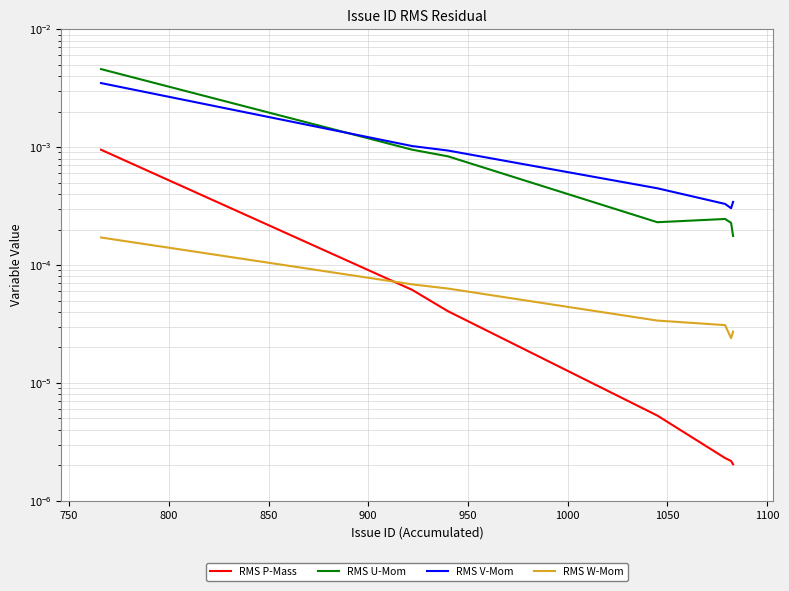

At which label is RMS P-Mass closest to 0?

1000